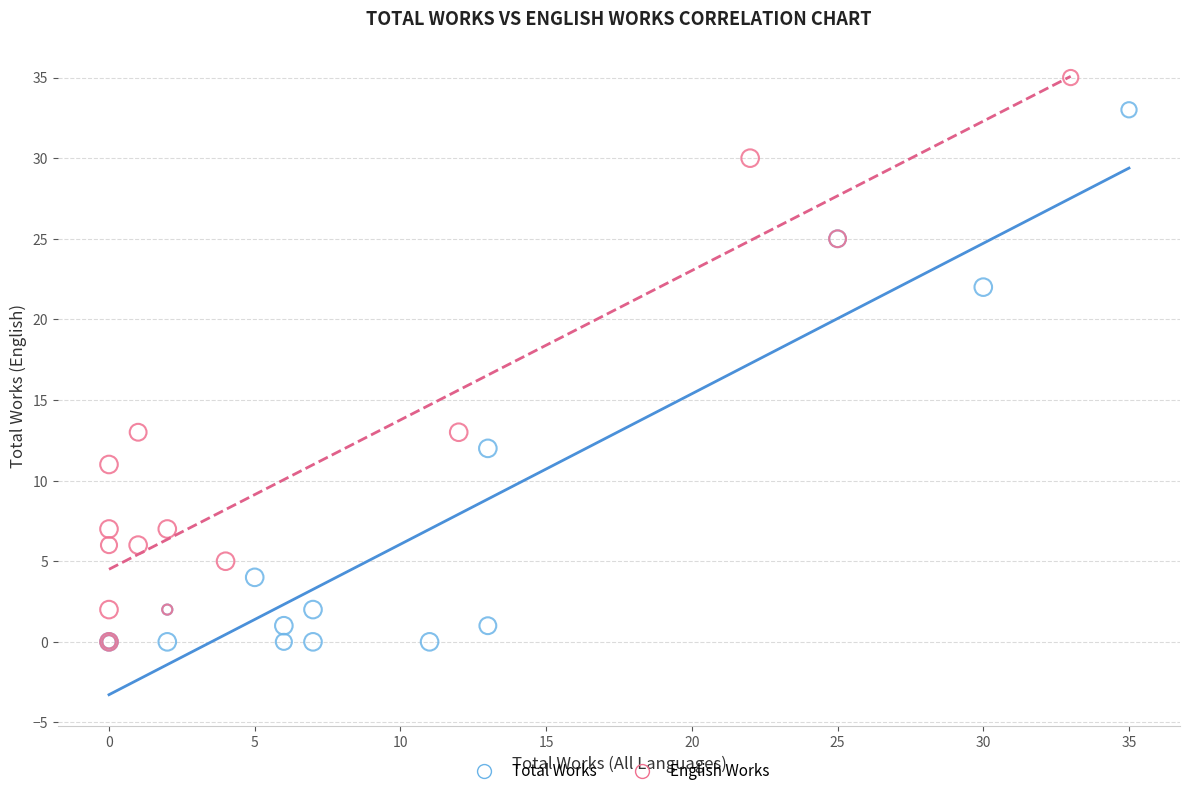

Which series contains the highest Y value?

English Works